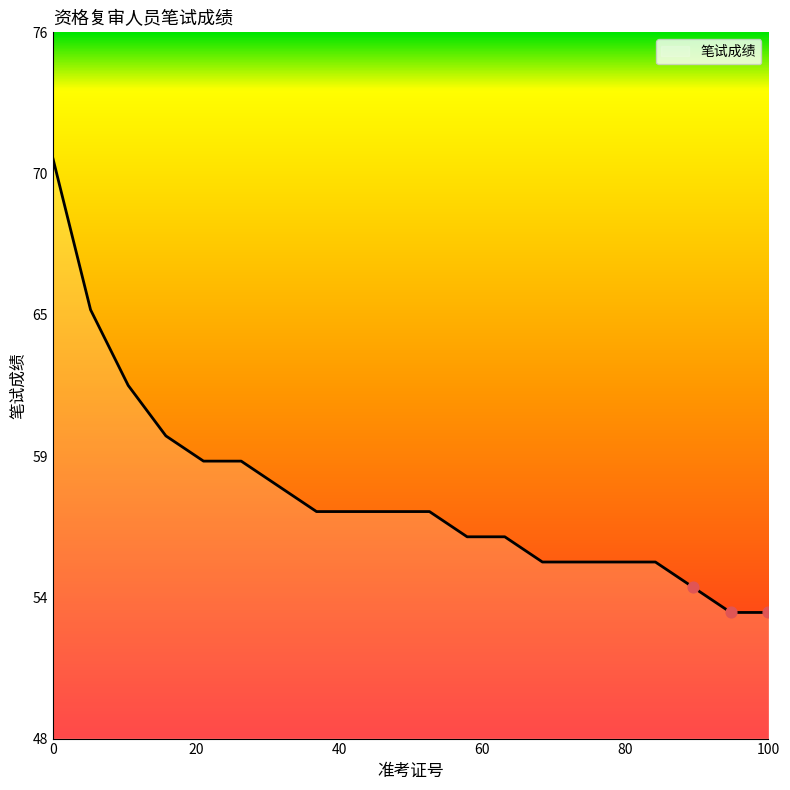

Does the chart have visible grid lines?

No